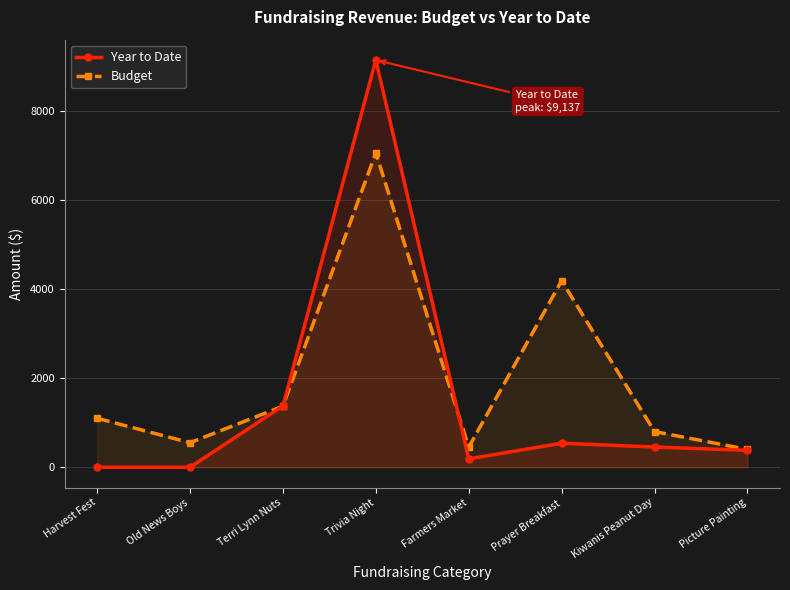

Reading left to right, what are all the values shown in this chart?

Year to Date: 0.0	0.0	1376.0	9137.0	188.5	540.0	453.5	380.0
Budget: 1100.0	550.0	1370.0	7055.0	450.0	4185.0	800.0	400.0